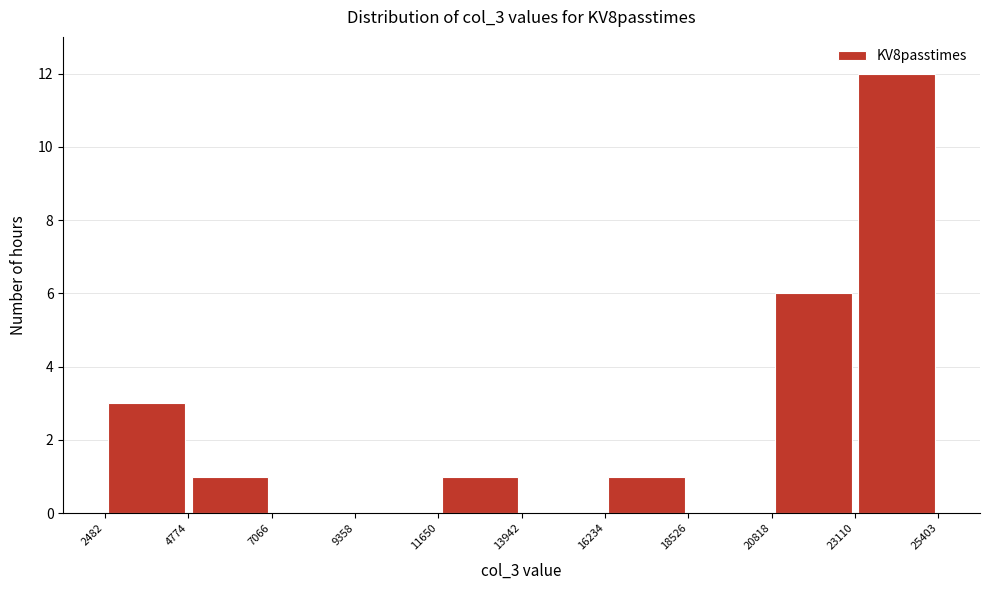

Reading left to right, list every bar in this chart as the range it spans on the x-axis followed by its height. The values are not printed on the chart, so give them approximately, as read against the axis.

2482 to 4774: 3
4774 to 7066: 1
7066 to 9358: 0
9358 to 11650: 0
11650 to 13942: 1
13942 to 16234: 0
16234 to 18526: 1
18526 to 20818: 0
20818 to 23110: 6
23110 to 25403: 12